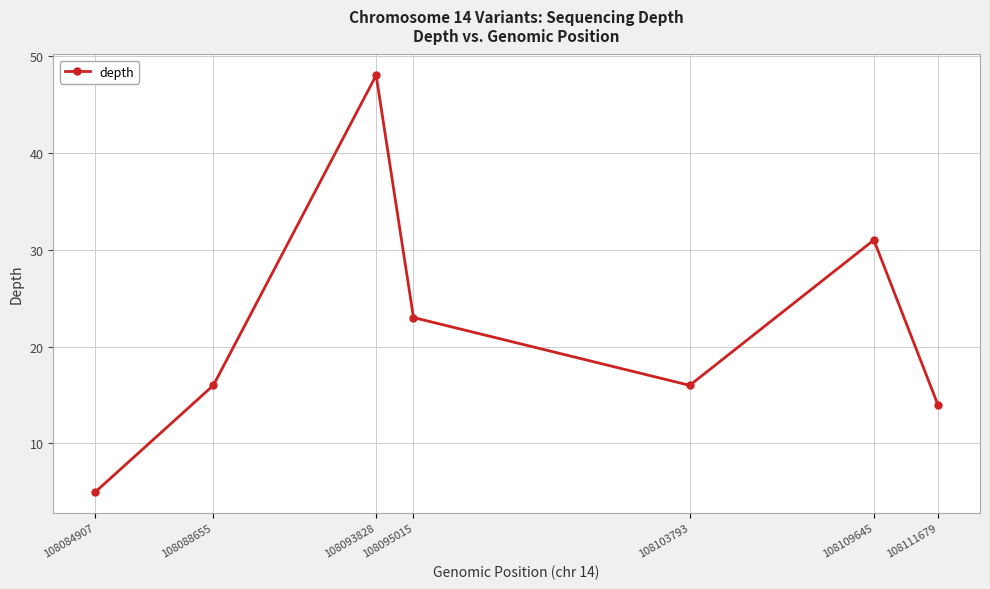

At which category does the data reach its first local valley?

108103793